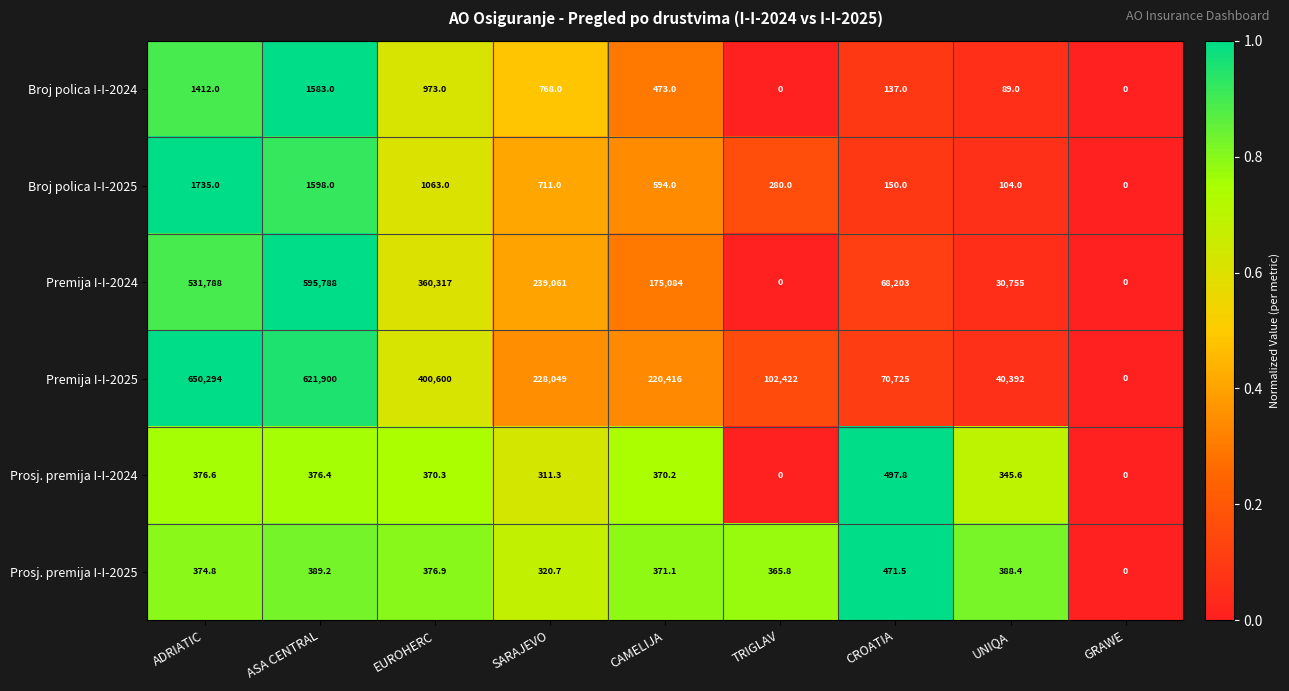

Which series changed the most between ASA CENTRAL and EUROHERC?

Premija I-I-2024